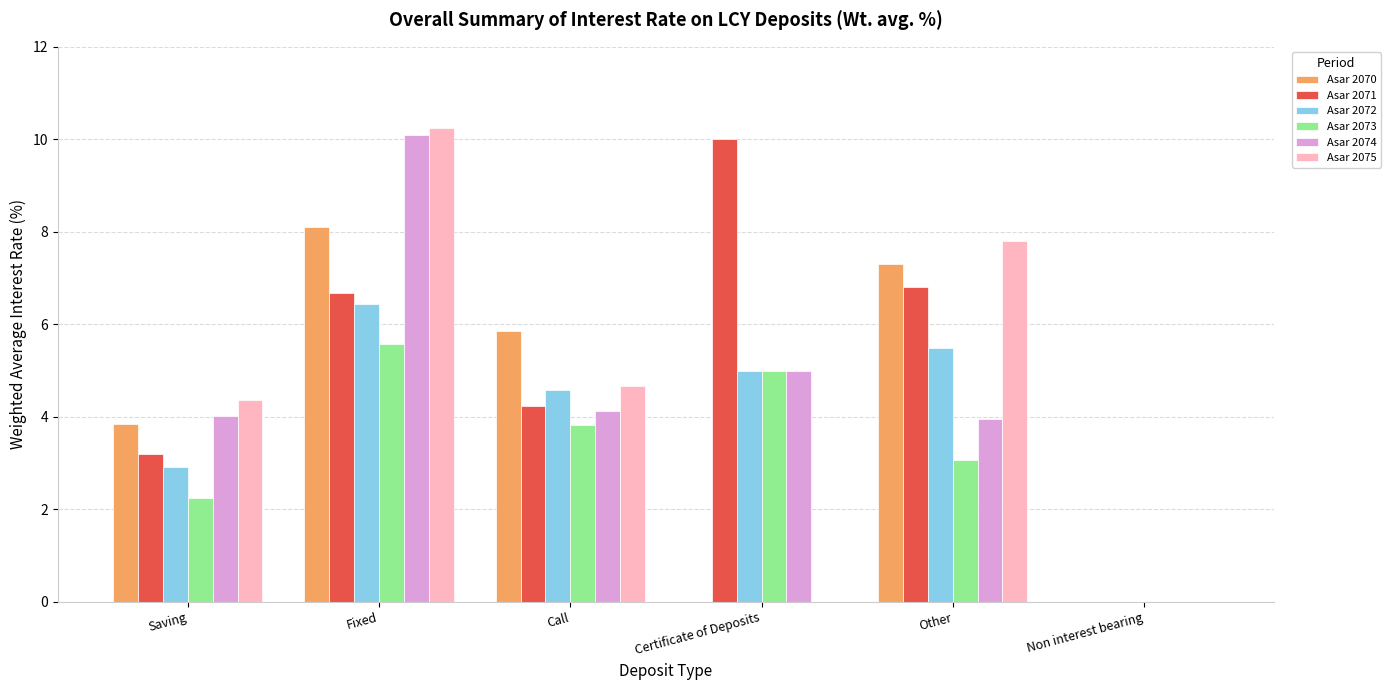

What is the total value across all series at Saving?

20.6